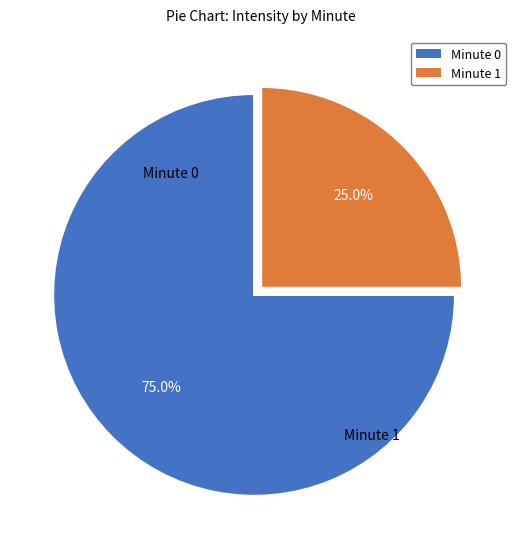

Approximately how many times larger is the value at Minute 0 compared to Minute 1?

3.0